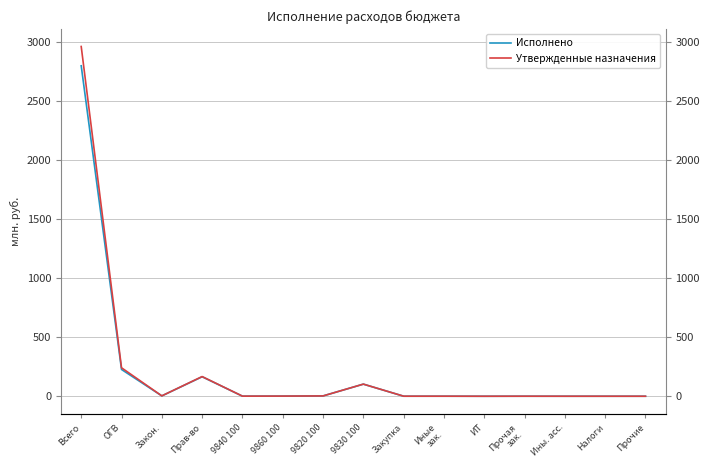

What is the sum of all Утвержденные назначения values?

3485.0